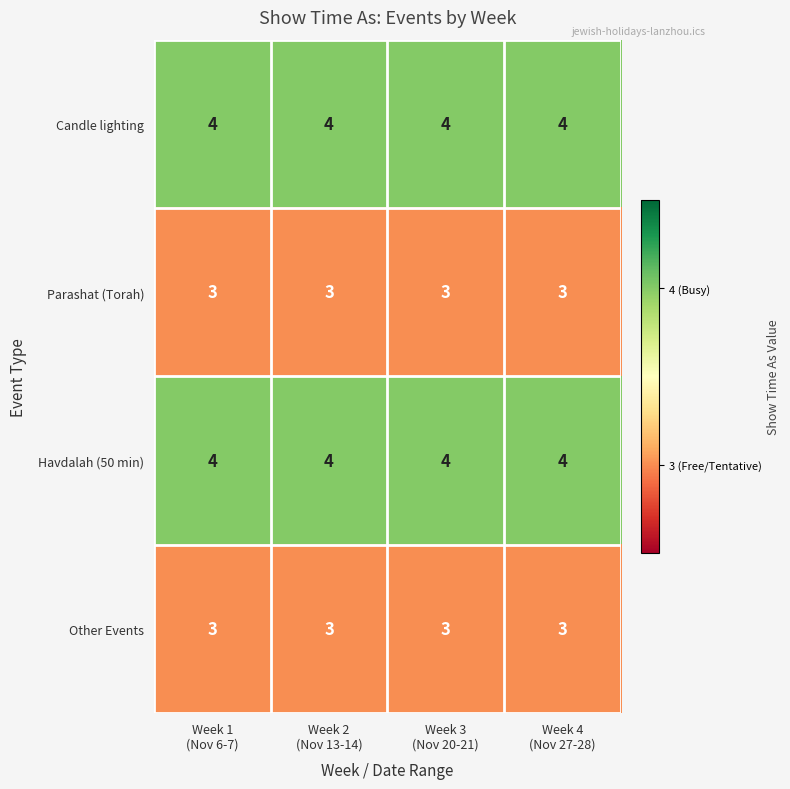

What is the sum of all Havdalah (50 min) values?

16